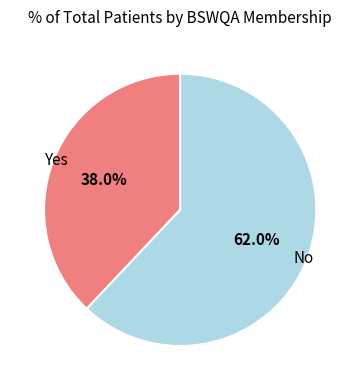

Is there a majority slice in this chart?

Yes